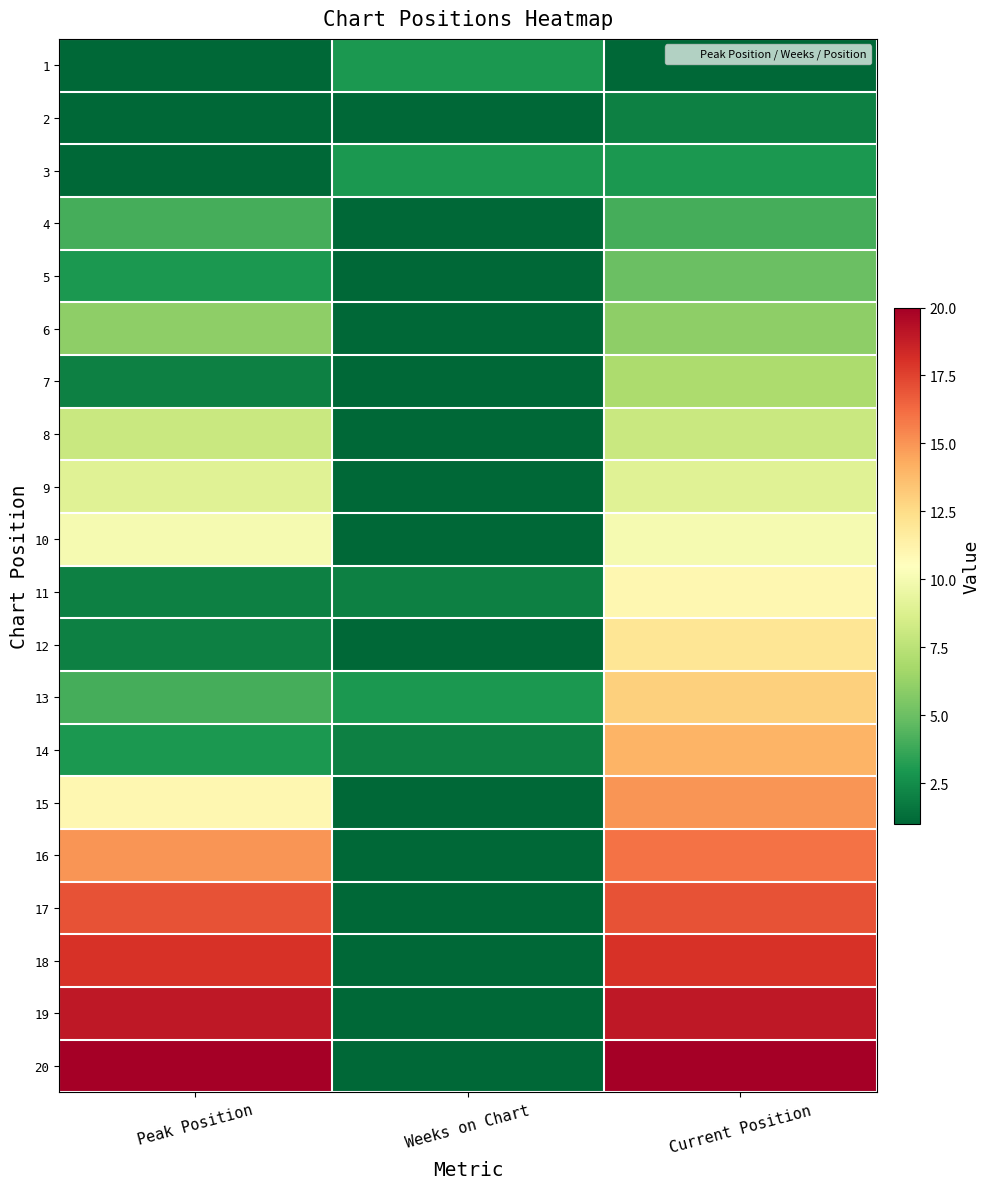

Between Peak Position and Weeks on Chart, which series saw the biggest shift?

20